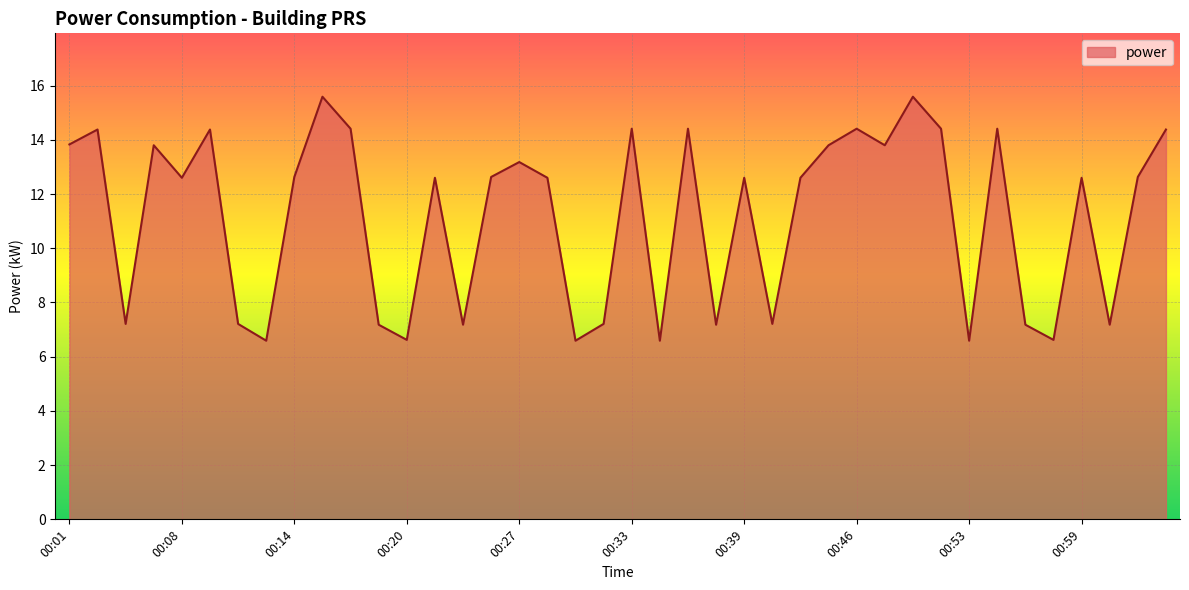

What is the difference between the maximum and minimum values?

9.0